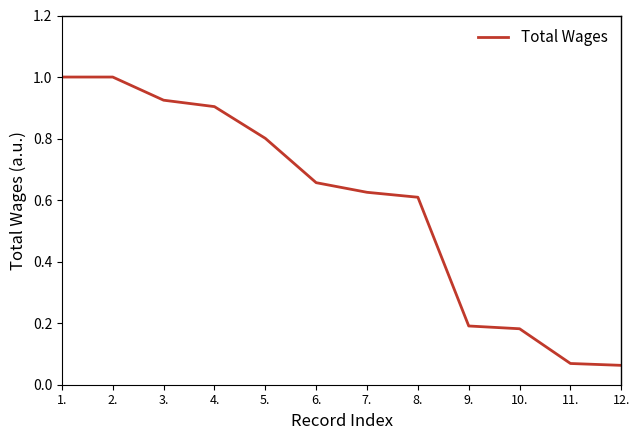

What is the sum of all values?

7.0